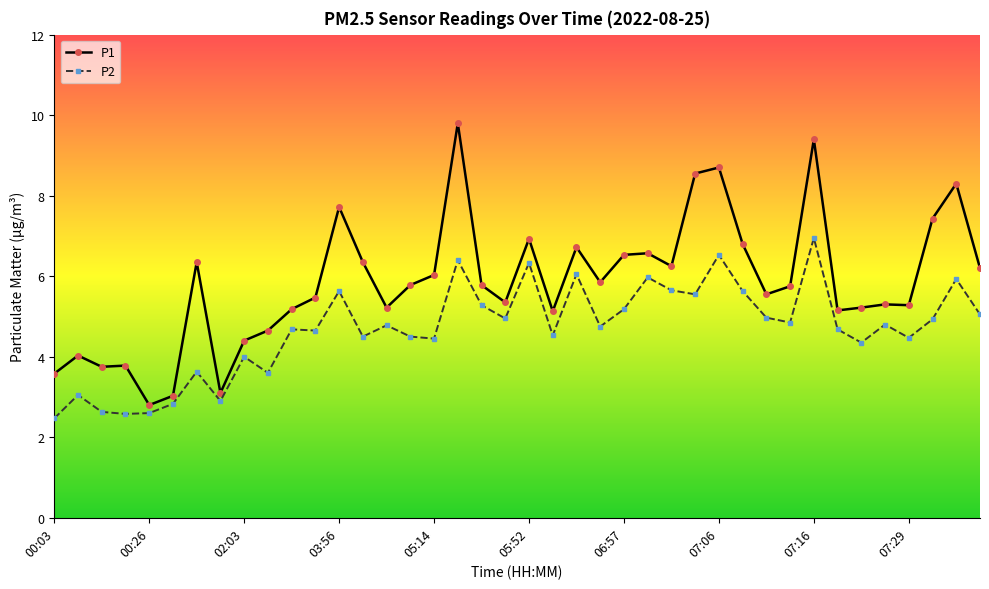

What is the difference between the maximum and minimum values in the P2 series?

4.5